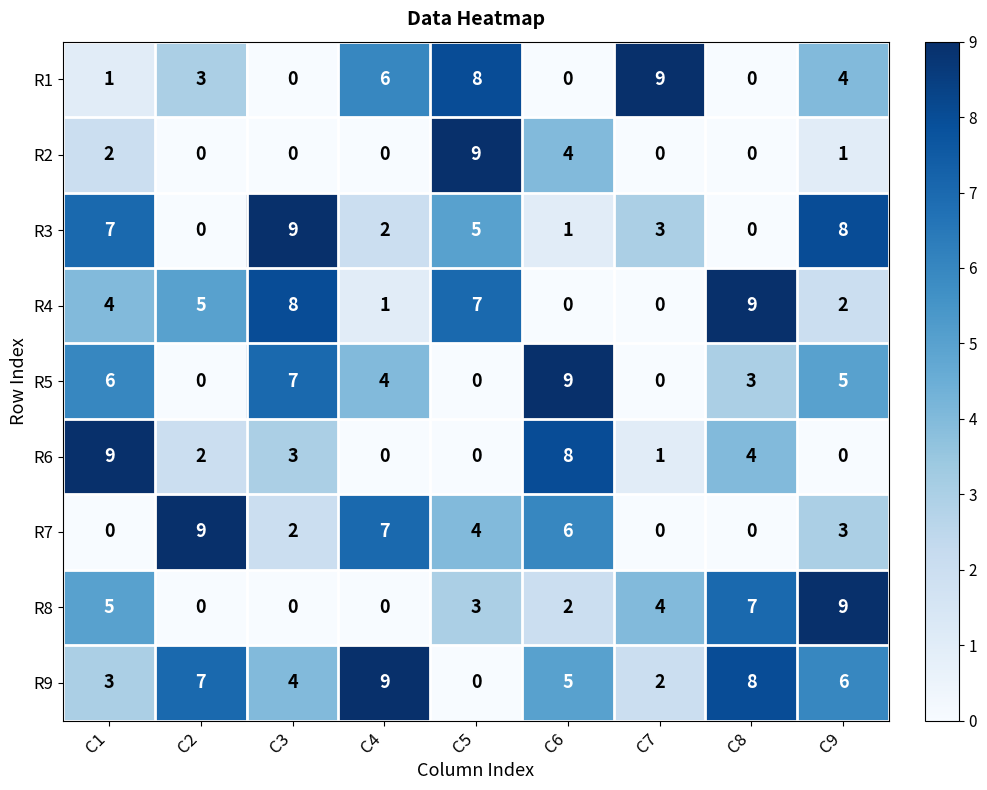

What is the greatest value displayed?

9